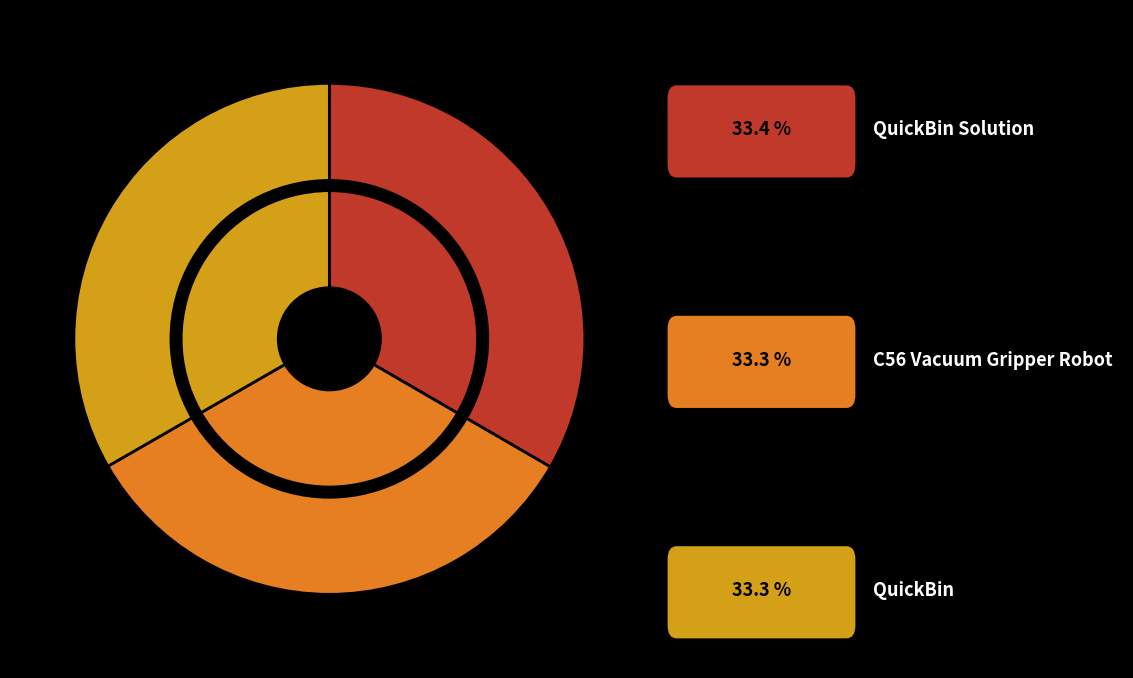

How many slices are in this pie chart?

3